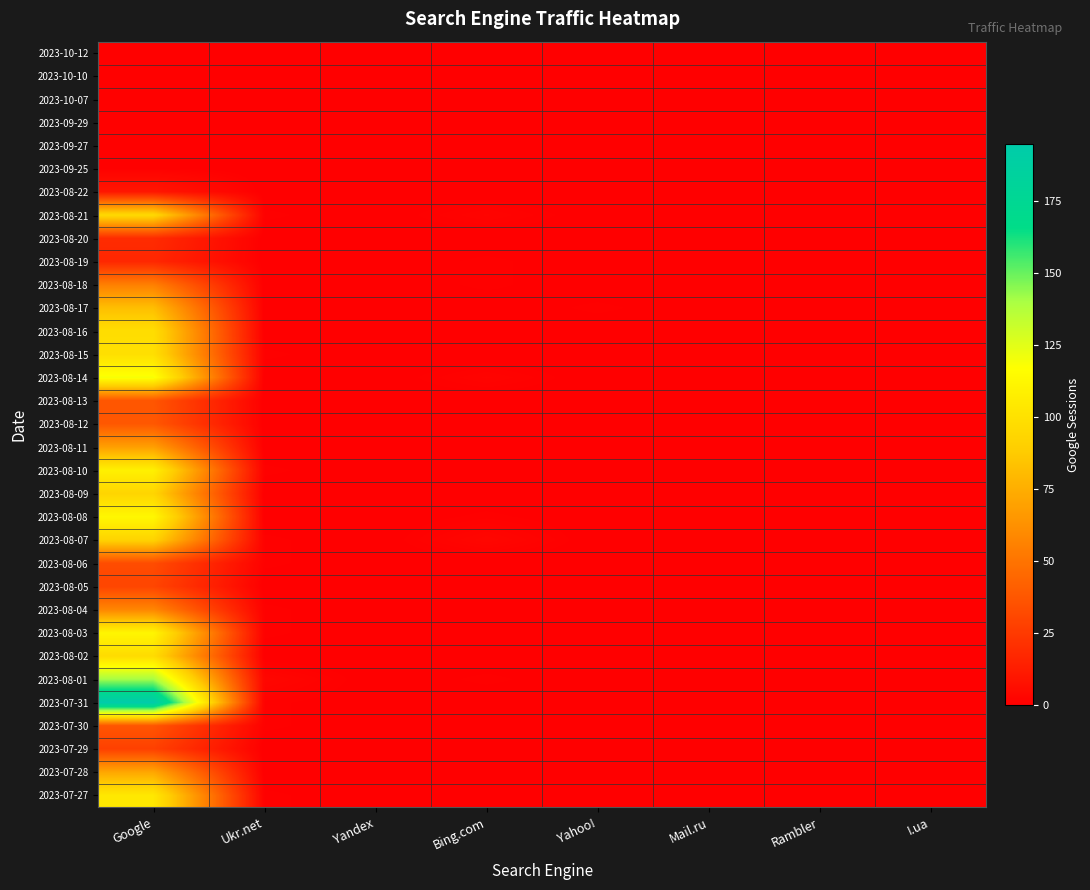

Reading right to left, list all the values displayed in this chart.

2023-10-12: I.ua=0	Rambler=0	Mail.ru=0	Yahoo!=0	Bing.com=0	Yandex=0	Ukr.net=0	Google=1
2023-10-10: I.ua=0	Rambler=0	Mail.ru=0	Yahoo!=0	Bing.com=0	Yandex=0	Ukr.net=0	Google=1
2023-10-07: I.ua=0	Rambler=0	Mail.ru=0	Yahoo!=0	Bing.com=0	Yandex=0	Ukr.net=0	Google=1
2023-09-29: I.ua=0	Rambler=0	Mail.ru=0	Yahoo!=0	Bing.com=0	Yandex=0	Ukr.net=0	Google=1
2023-09-27: I.ua=0	Rambler=0	Mail.ru=0	Yahoo!=0	Bing.com=0	Yandex=0	Ukr.net=0	Google=1
2023-09-25: I.ua=0	Rambler=0	Mail.ru=0	Yahoo!=0	Bing.com=0	Yandex=0	Ukr.net=0	Google=1
2023-08-22: I.ua=0	Rambler=0	Mail.ru=0	Yahoo!=0	Bing.com=0	Yandex=0	Ukr.net=0	Google=10
2023-08-21: I.ua=0	Rambler=0	Mail.ru=0	Yahoo!=0	Bing.com=2	Yandex=0	Ukr.net=1	Google=96
2023-08-20: I.ua=0	Rambler=0	Mail.ru=0	Yahoo!=0	Bing.com=0	Yandex=0	Ukr.net=0	Google=19
2023-08-19: I.ua=0	Rambler=0	Mail.ru=0	Yahoo!=0	Bing.com=1	Yandex=0	Ukr.net=0	Google=17
2023-08-18: I.ua=0	Rambler=0	Mail.ru=0	Yahoo!=0	Bing.com=1	Yandex=0	Ukr.net=0	Google=55
2023-08-17: I.ua=0	Rambler=0	Mail.ru=0	Yahoo!=1	Bing.com=0	Yandex=0	Ukr.net=0	Google=82
2023-08-16: I.ua=0	Rambler=0	Mail.ru=0	Yahoo!=0	Bing.com=0	Yandex=0	Ukr.net=0	Google=98
2023-08-15: I.ua=0	Rambler=0	Mail.ru=0	Yahoo!=0	Bing.com=0	Yandex=0	Ukr.net=1	Google=99
2023-08-14: I.ua=0	Rambler=0	Mail.ru=0	Yahoo!=0	Bing.com=2	Yandex=0	Ukr.net=0	Google=119
2023-08-13: I.ua=0	Rambler=0	Mail.ru=0	Yahoo!=0	Bing.com=0	Yandex=0	Ukr.net=0	Google=37
2023-08-12: I.ua=0	Rambler=0	Mail.ru=0	Yahoo!=0	Bing.com=0	Yandex=0	Ukr.net=0	Google=38
2023-08-11: I.ua=0	Rambler=0	Mail.ru=0	Yahoo!=0	Bing.com=0	Yandex=0	Ukr.net=0	Google=69
2023-08-10: I.ua=0	Rambler=0	Mail.ru=0	Yahoo!=0	Bing.com=0	Yandex=0	Ukr.net=1	Google=109
2023-08-09: I.ua=0	Rambler=0	Mail.ru=0	Yahoo!=0	Bing.com=0	Yandex=0	Ukr.net=0	Google=93
2023-08-08: I.ua=0	Rambler=0	Mail.ru=0	Yahoo!=0	Bing.com=1	Yandex=0	Ukr.net=0	Google=113
2023-08-07: I.ua=0	Rambler=0	Mail.ru=0	Yahoo!=0	Bing.com=3	Yandex=0	Ukr.net=1	Google=92
2023-08-06: I.ua=0	Rambler=0	Mail.ru=0	Yahoo!=0	Bing.com=0	Yandex=0	Ukr.net=1	Google=33
2023-08-05: I.ua=0	Rambler=0	Mail.ru=0	Yahoo!=0	Bing.com=0	Yandex=0	Ukr.net=0	Google=30
2023-08-04: I.ua=0	Rambler=0	Mail.ru=0	Yahoo!=0	Bing.com=0	Yandex=0	Ukr.net=1	Google=58
2023-08-03: I.ua=0	Rambler=0	Mail.ru=0	Yahoo!=0	Bing.com=0	Yandex=0	Ukr.net=1	Google=112
2023-08-02: I.ua=0	Rambler=0	Mail.ru=0	Yahoo!=0	Bing.com=0	Yandex=0	Ukr.net=0	Google=97
2023-08-01: I.ua=0	Rambler=0	Mail.ru=0	Yahoo!=0	Bing.com=1	Yandex=0	Ukr.net=3	Google=141
2023-07-31: I.ua=0	Rambler=0	Mail.ru=0	Yahoo!=0	Bing.com=0	Yandex=0	Ukr.net=1	Google=195
2023-07-30: I.ua=0	Rambler=0	Mail.ru=0	Yahoo!=0	Bing.com=0	Yandex=0	Ukr.net=1	Google=37
2023-07-29: I.ua=0	Rambler=0	Mail.ru=0	Yahoo!=0	Bing.com=0	Yandex=0	Ukr.net=0	Google=28
2023-07-28: I.ua=0	Rambler=0	Mail.ru=0	Yahoo!=0	Bing.com=0	Yandex=0	Ukr.net=0	Google=72
2023-07-27: I.ua=0	Rambler=0	Mail.ru=0	Yahoo!=0	Bing.com=0	Yandex=0	Ukr.net=1	Google=104